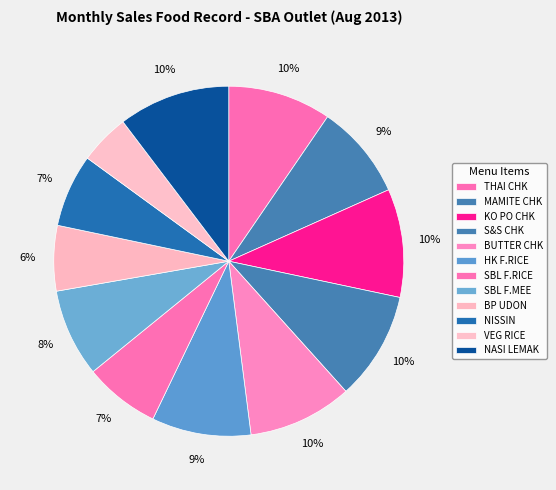

What is the ratio of the value at SBL F.MEE to the value at S&S CHK?

0.8